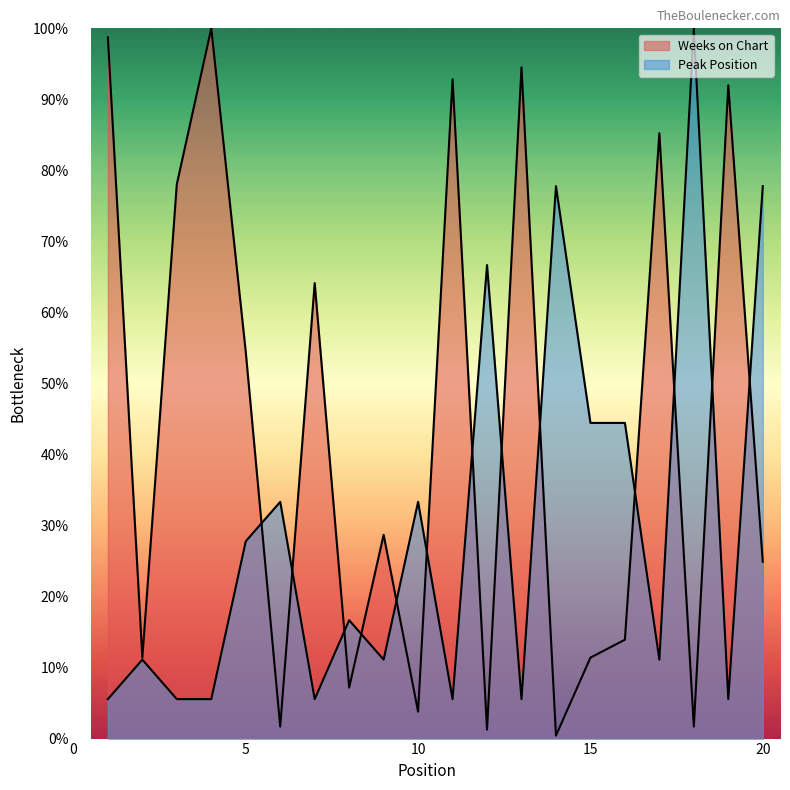

At 6, list the series in order from smallest to largest.

Weeks on Chart, Peak Position